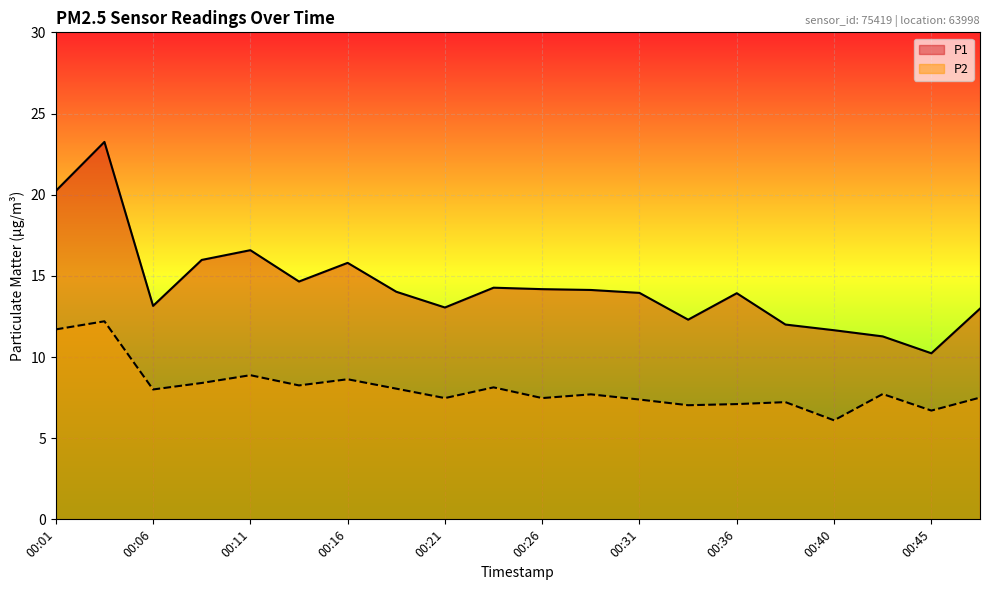

At how many categories does at least one series exceed 21?

1